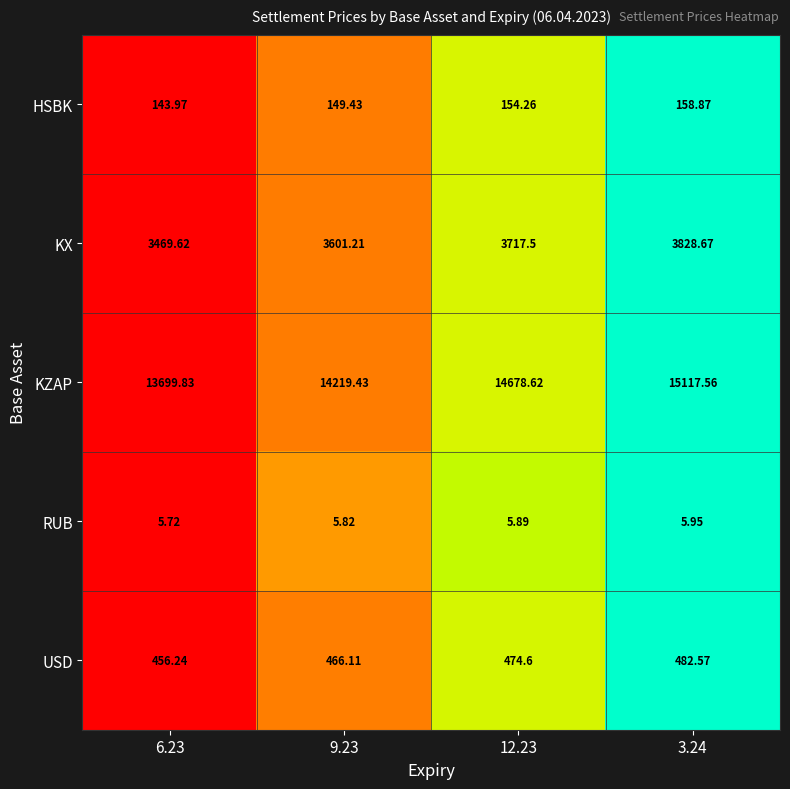

Which category has the highest value across all series?

3.24